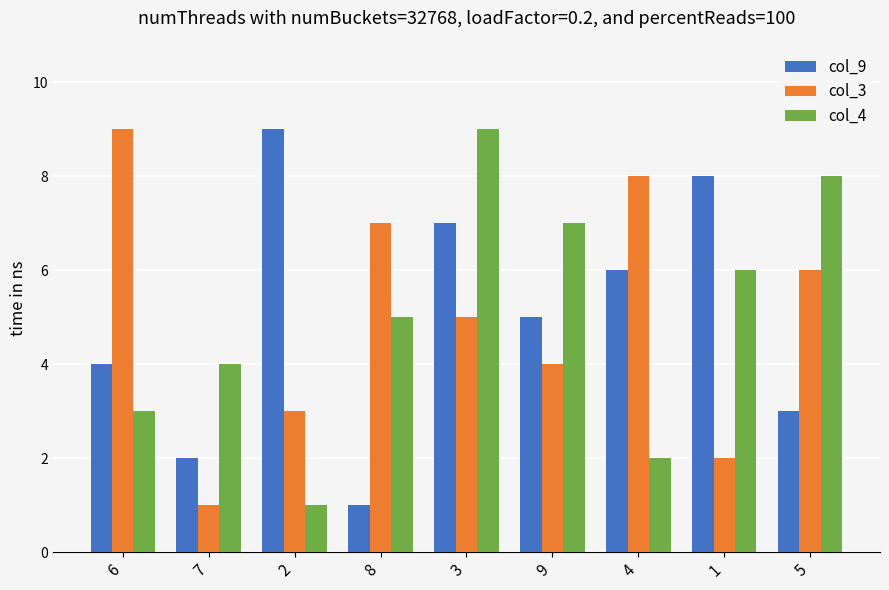

What position from the right is 2?

7